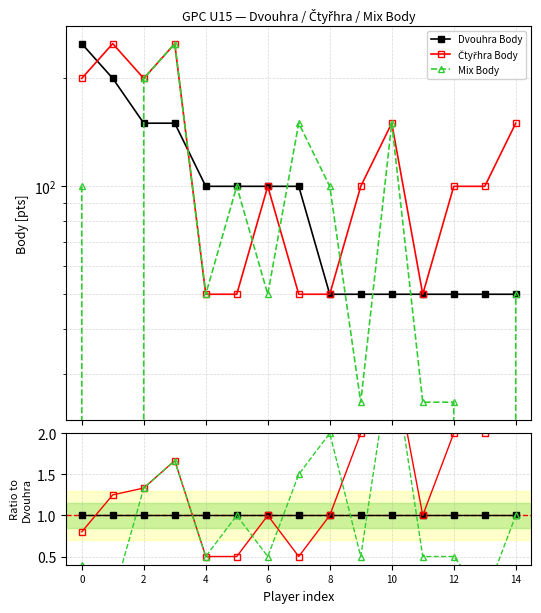

After their last crossing, which series has the higher values: Mix Body or Čtyřhra Body?

Čtyřhra Body